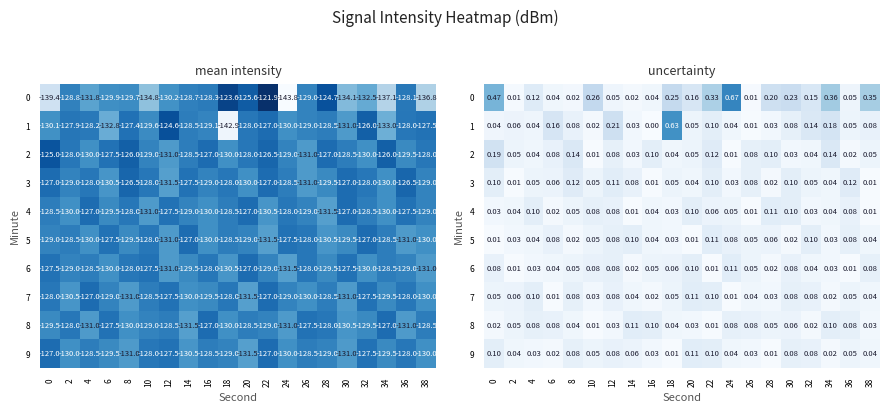

Rank the series by their maximum value, from highest to lowest.

0, 1, 2, 3, 4, 5, 6, 7, 8, 9